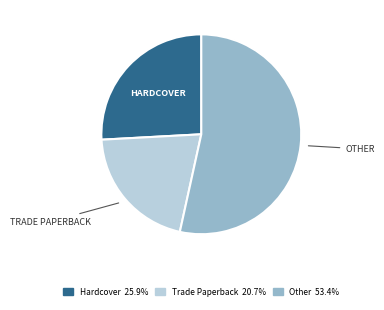

Is there a majority slice in this chart?

Yes